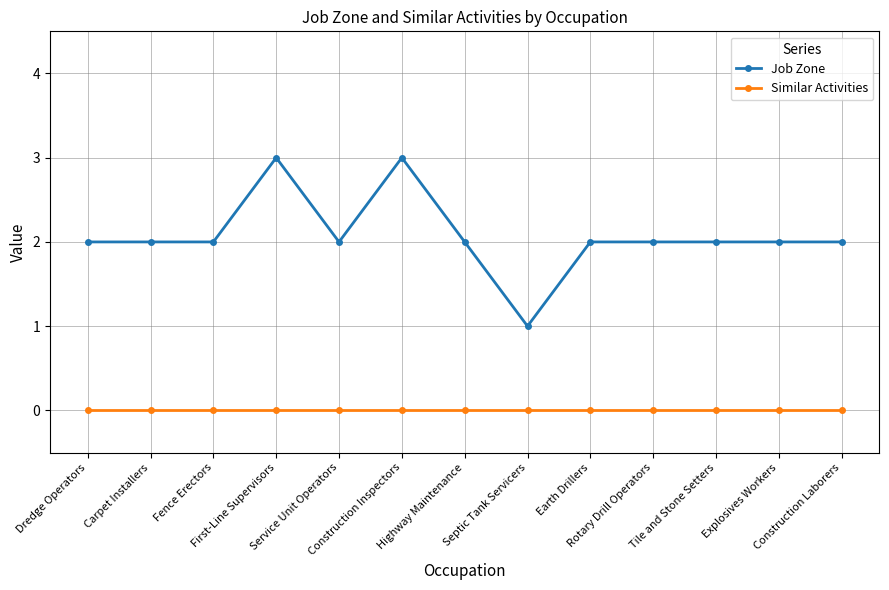

True or false: Job Zone and Similar Activities cross at least once.

False